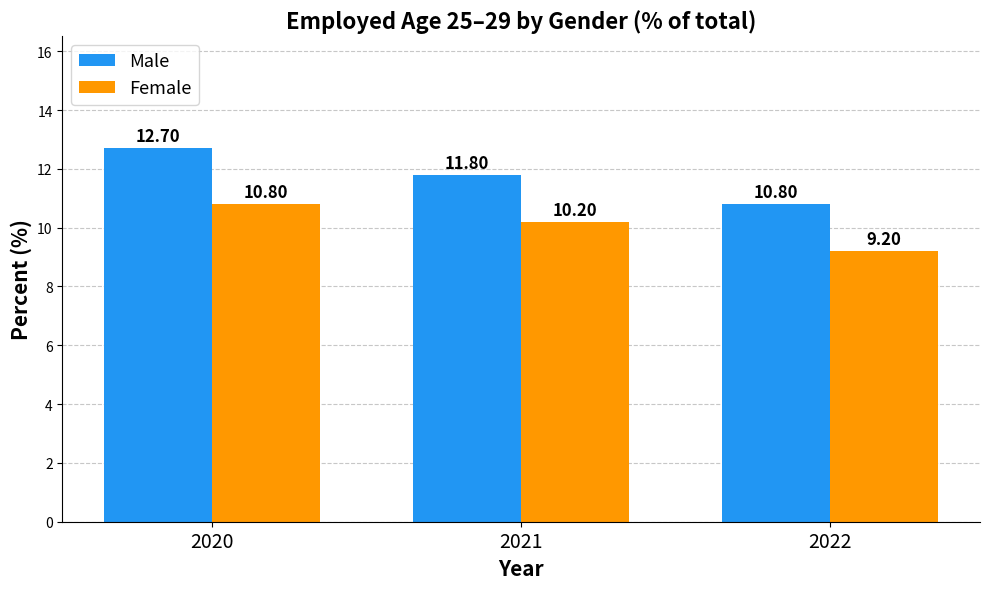

Is it true that Female equals 10.2 at 2021?

True